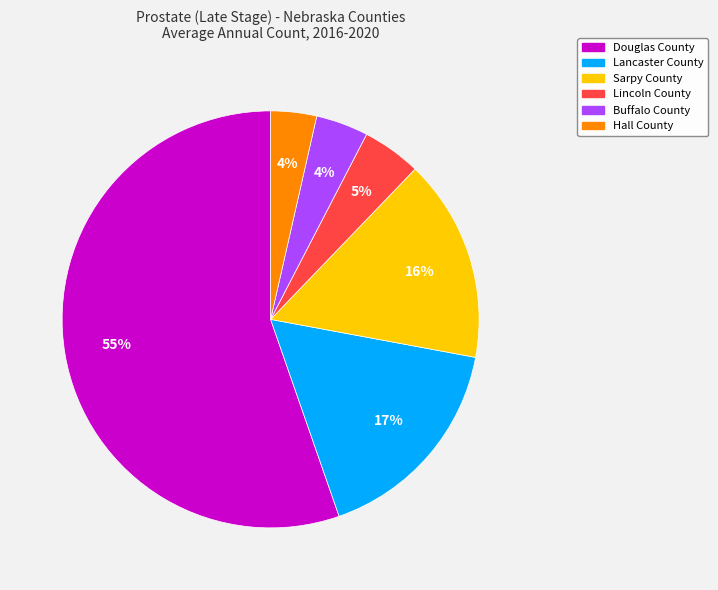

Which category has the biggest portion of the pie?

Douglas County